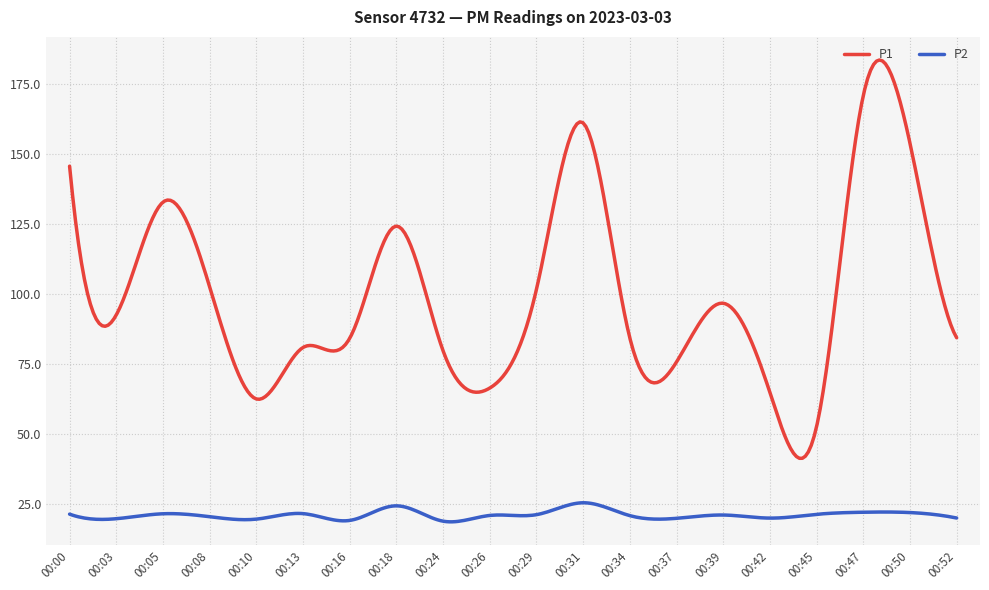

True or false: P1 and P2 intersect in this chart.

False